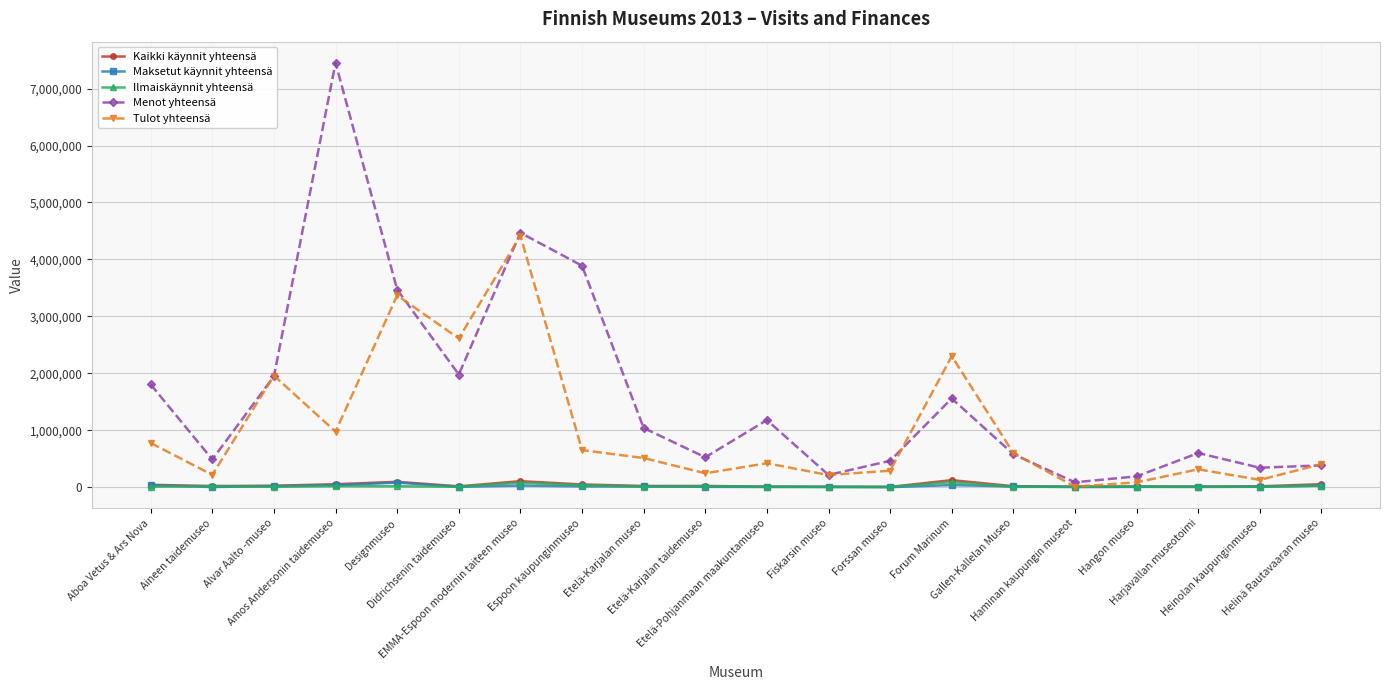

What is the minimum value for Maksetut käynnit yhteensä?

91